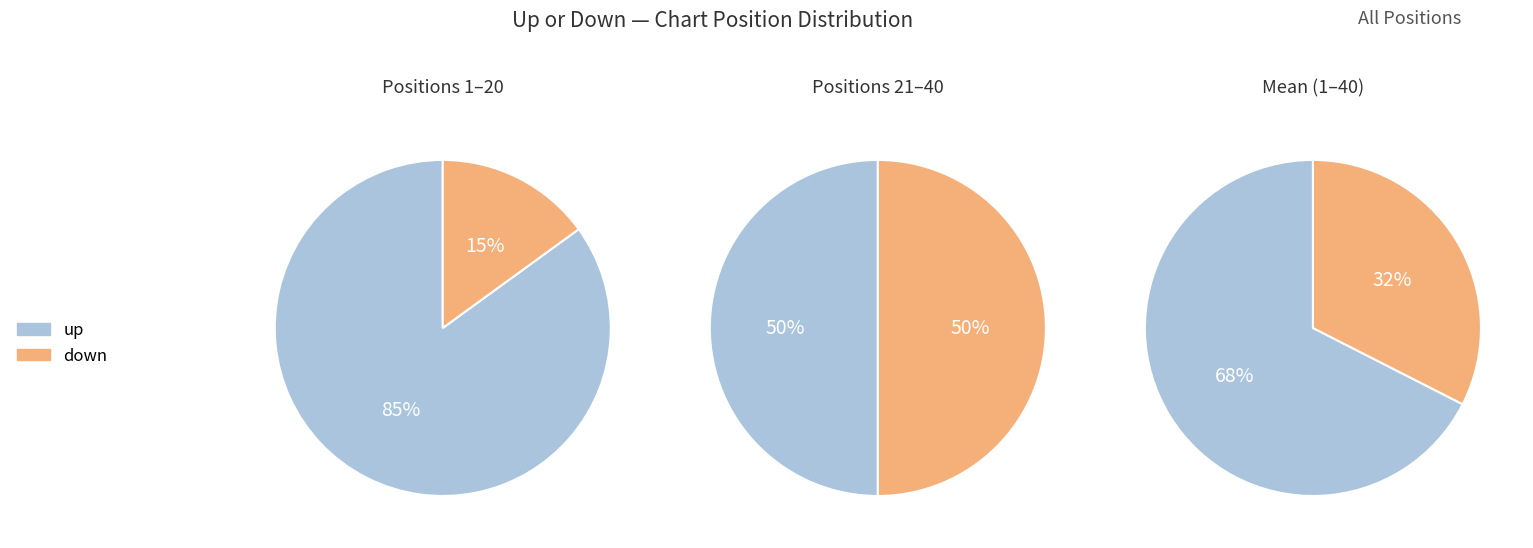

Is it true that down is 56% of the pie?

False